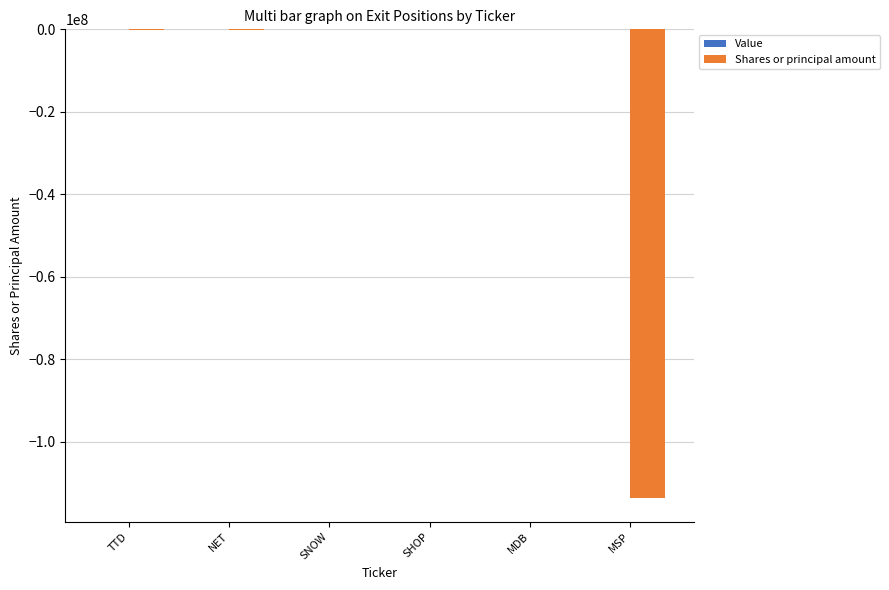

Which has a higher value, MSP or MDB?

MDB